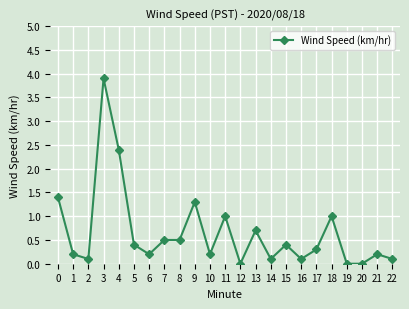

What is the change in value from 15 to 18?

+0.6